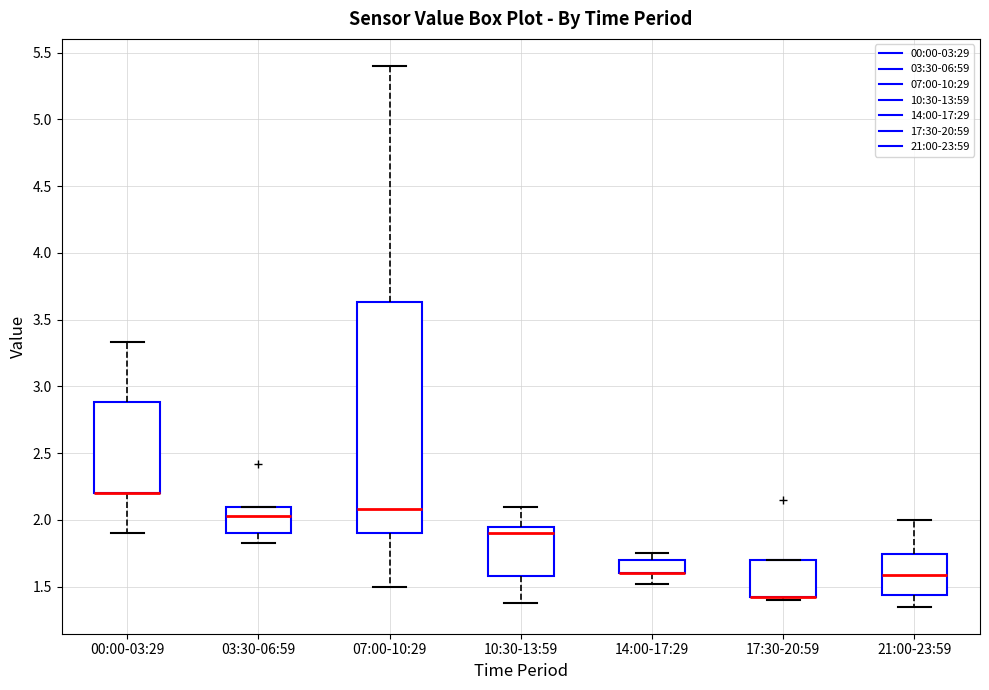

Reading left to right, read every box against the y-axis: the position of its median line, the range the box covers, and the ends of its whiskers. The values are not printed on the chart, so give them approximately, as read against the axis.

00:00-03:29: median 2.20 (drawn on the box's lower edge), box 2.20 to 2.90, whiskers 1.90 to 3.35
03:30-06:59: median 2.05, box 1.90 to 2.10, whiskers 1.85 to 2.10
07:00-10:29: median 2.10, box 1.90 to 3.65, whiskers 1.50 to 5.40
10:30-13:59: median 1.90, box 1.60 to 1.95, whiskers 1.40 to 2.10
14:00-17:29: median 1.60 (drawn on the box's lower edge), box 1.60 to 1.70, whiskers 1.50 to 1.75
17:30-20:59: median 1.40 (drawn on the box's lower edge), box 1.40 to 1.70, whiskers 1.40 (just below the box's lower edge) to 1.70
21:00-23:59: median 1.60, box 1.45 to 1.75, whiskers 1.35 to 2.00